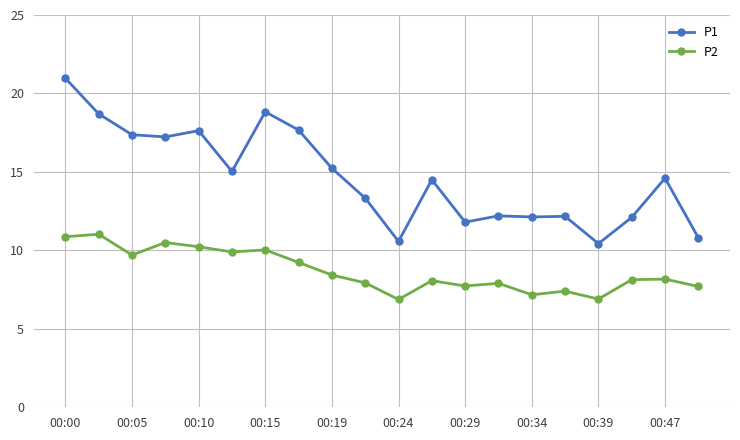

How many series are shown in this chart?

2